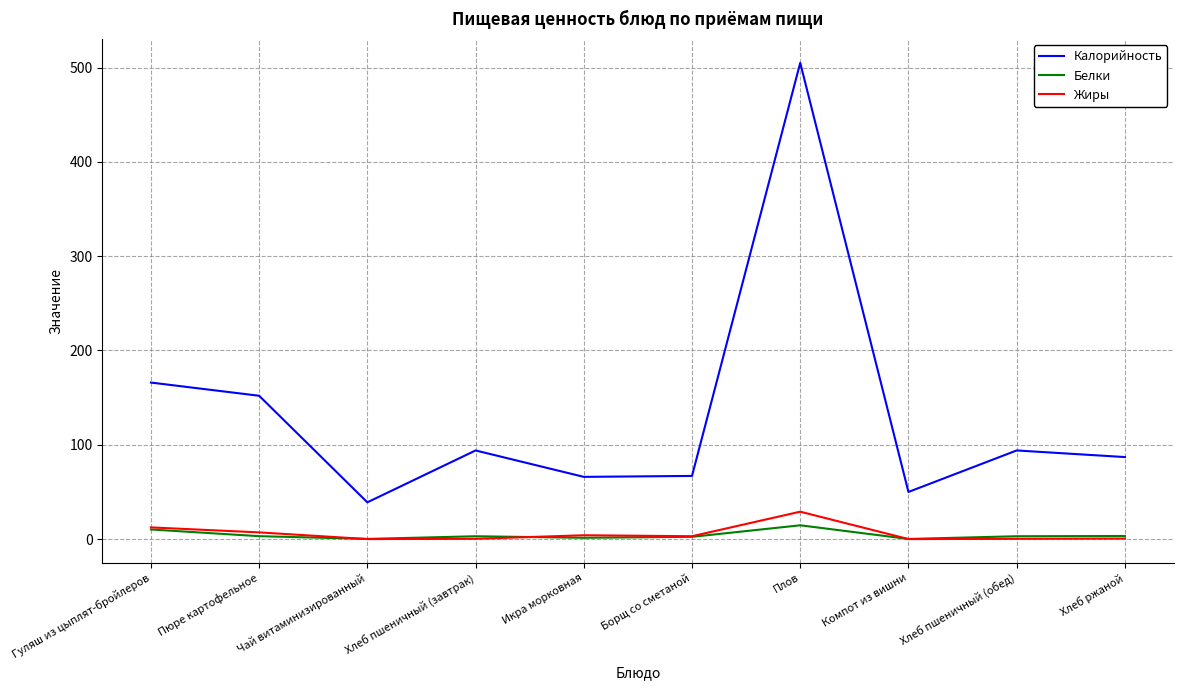

Count the number of categories in the chart.

10